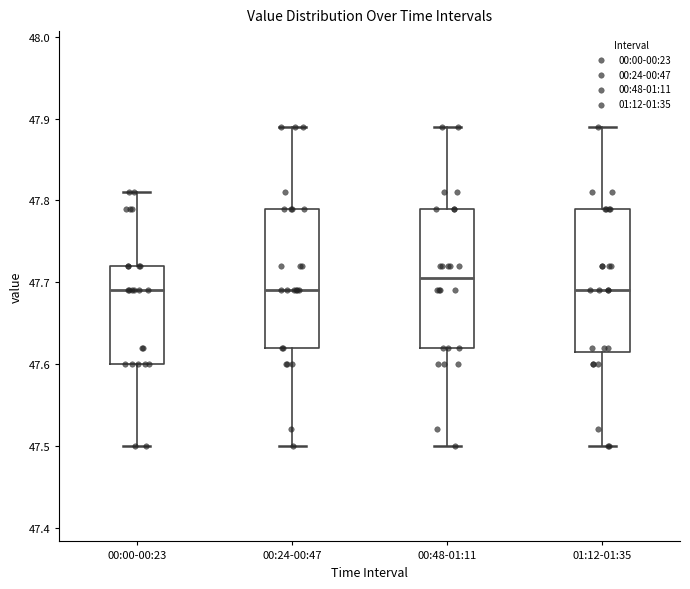

Where does the lower whisker of the box for 00:00-00:23 end on the y-axis? The values are not printed on the chart, so give them approximately, as read against the axis.

47.50